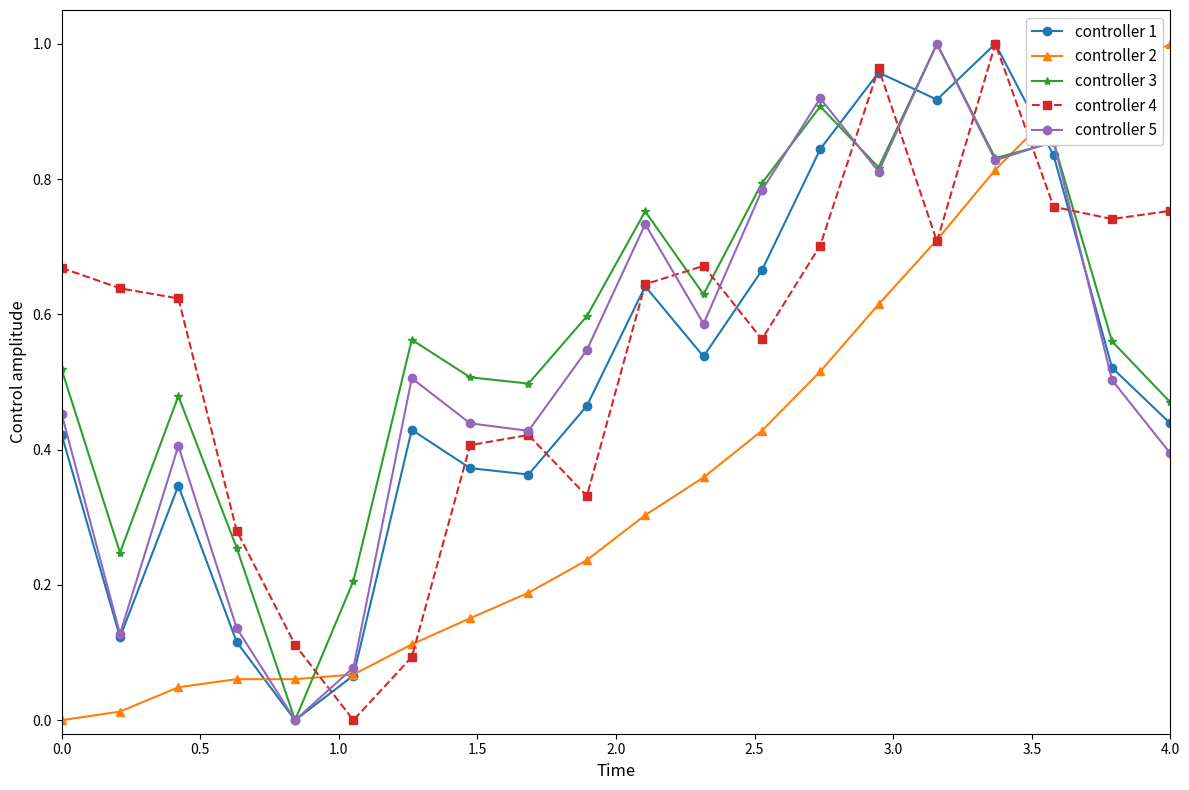

At how many categories does at least one series exceed 0?

20